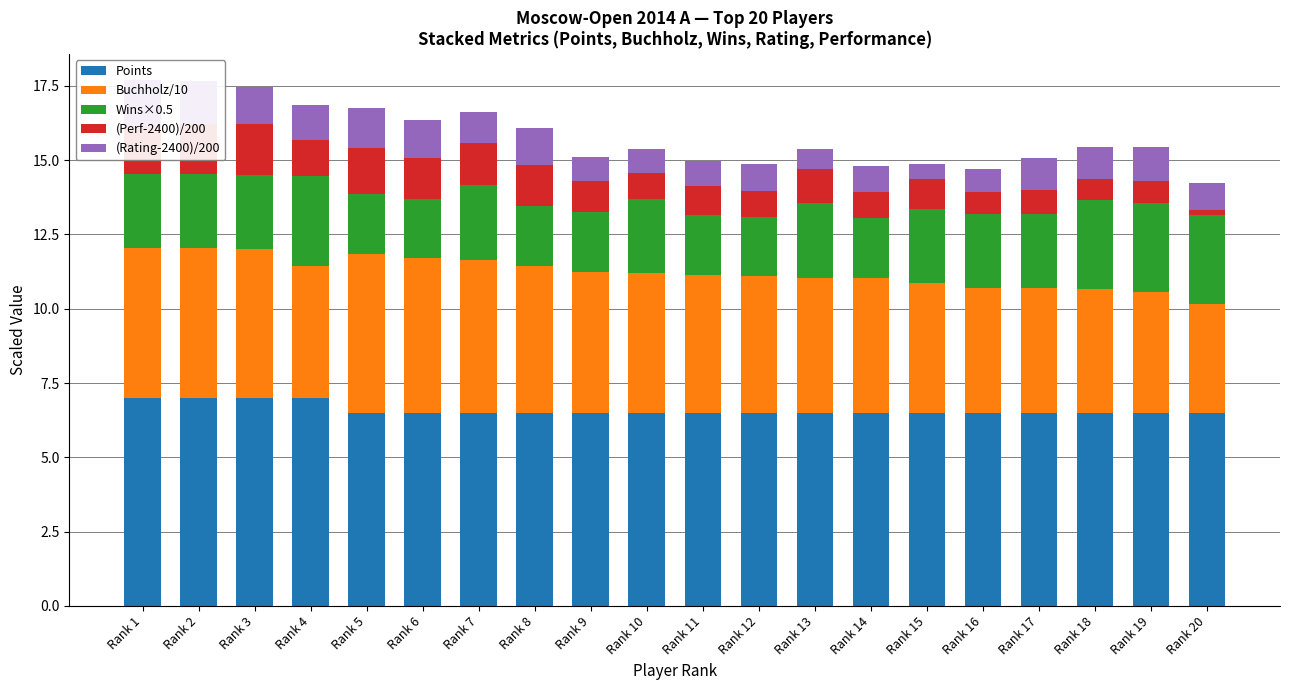

The value of (Rating-2400)/200 at Rank 13 is 0.5. True or false?

False